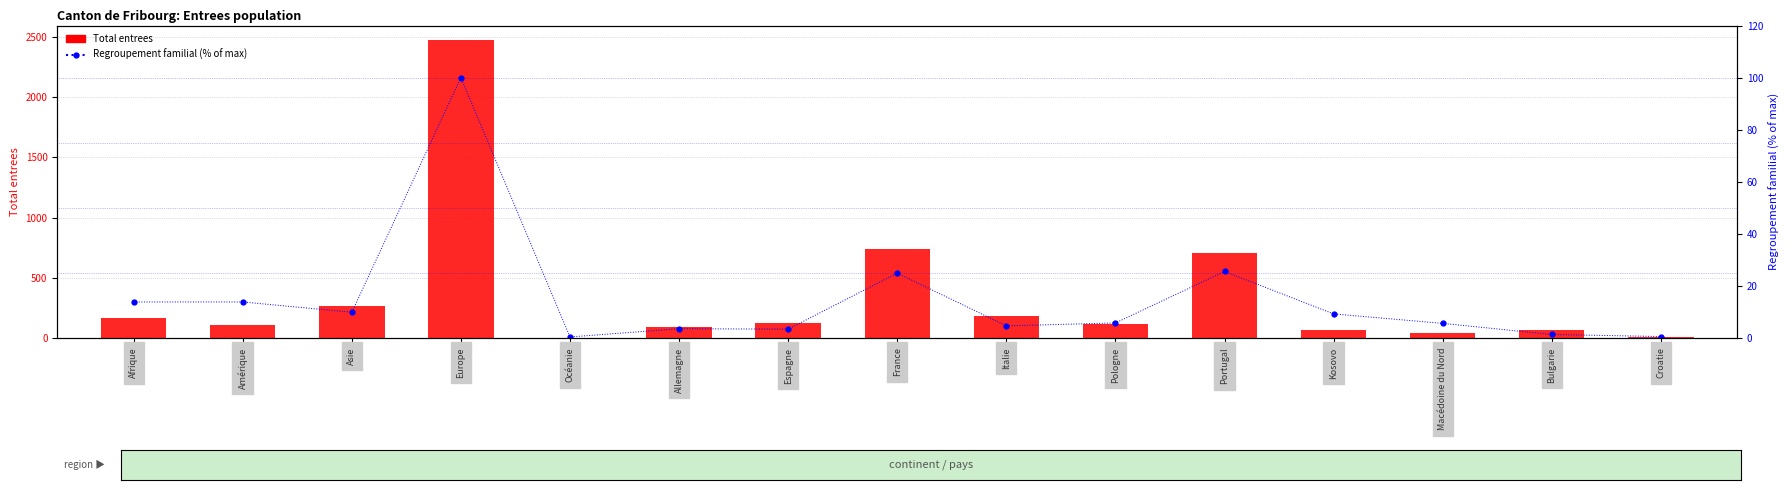

At which label does Regroupement familial (% of max) reach its minimum?

Océanie